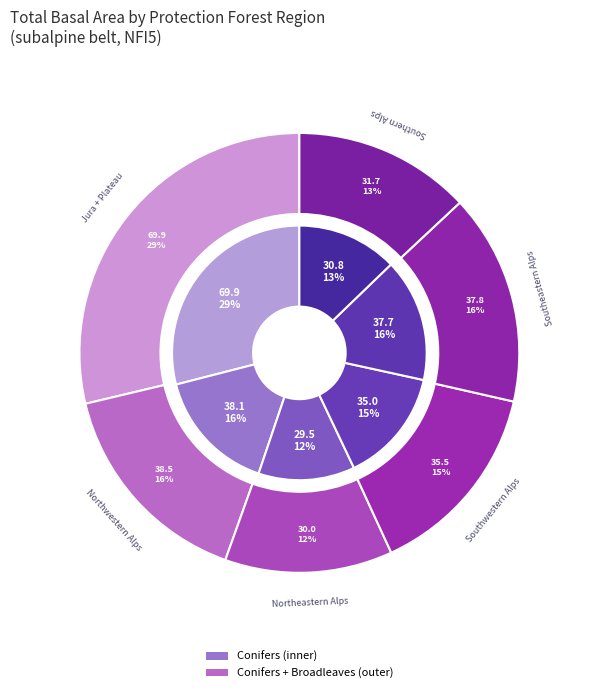

Which slice is the largest?

Jura + Plateau